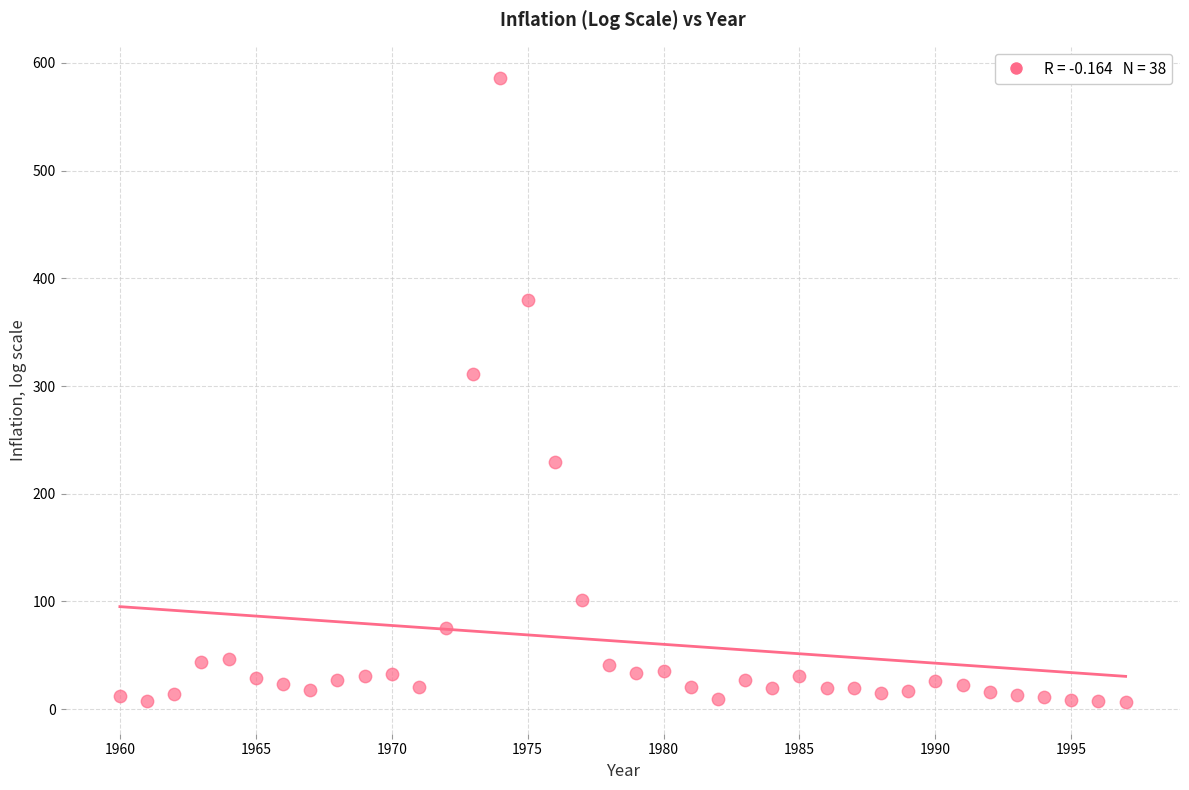

What Y value in the scatter plot is closest to 296?

311.1